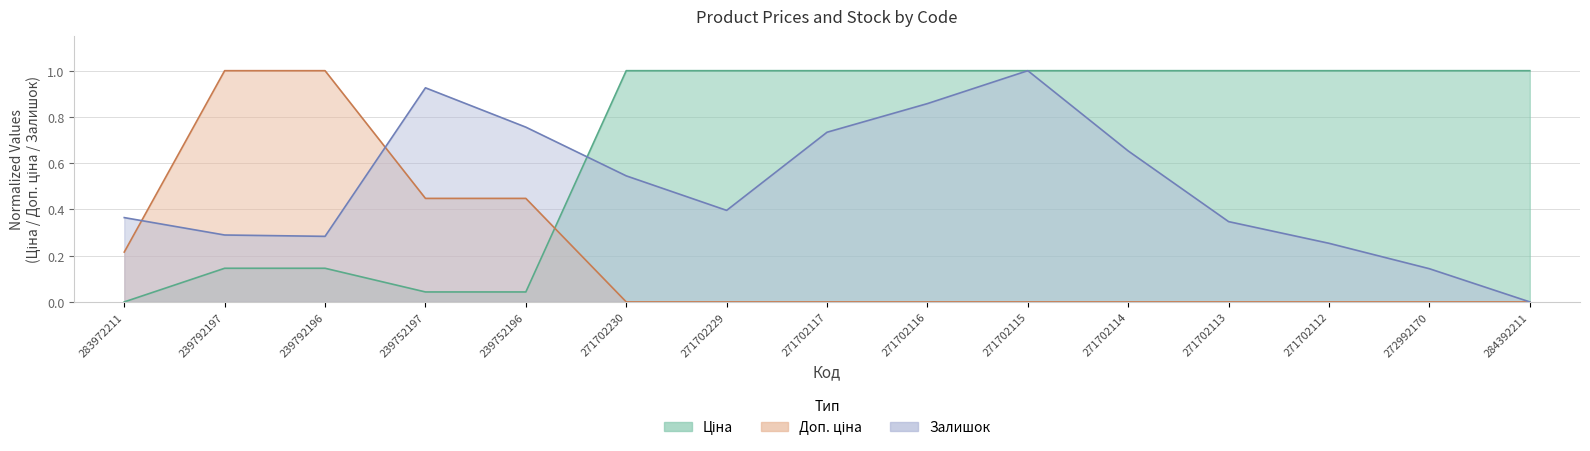

True or false: Ціна has more than 2 points higher than both neighbors.

False